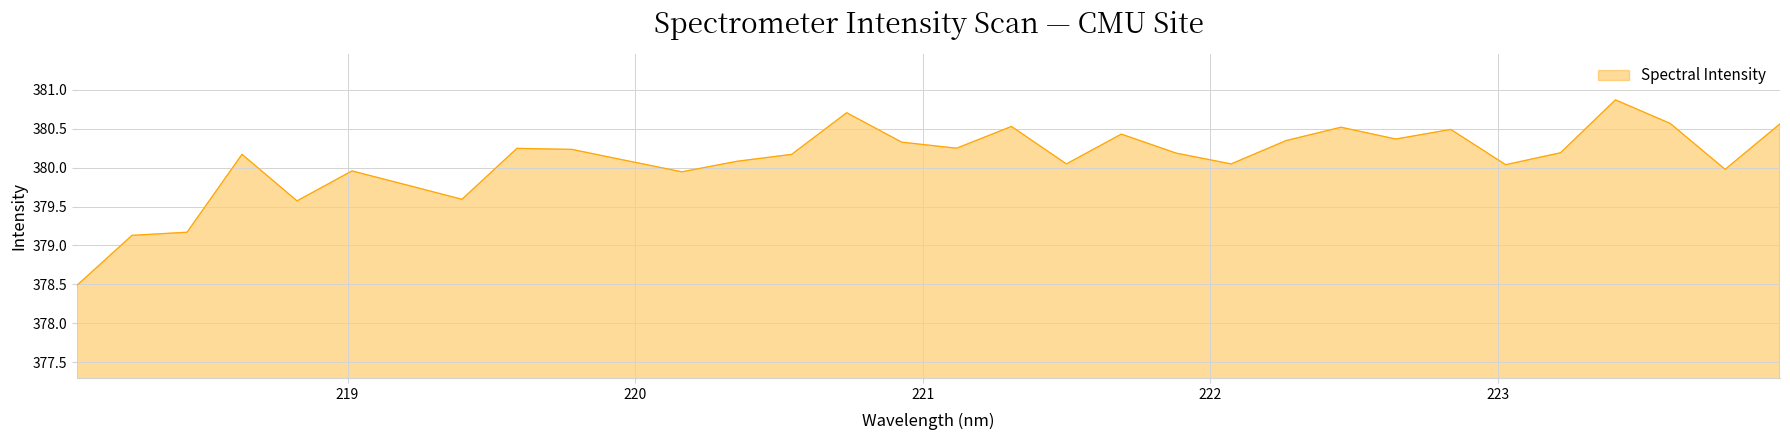

What is the smallest value displayed?

378.5